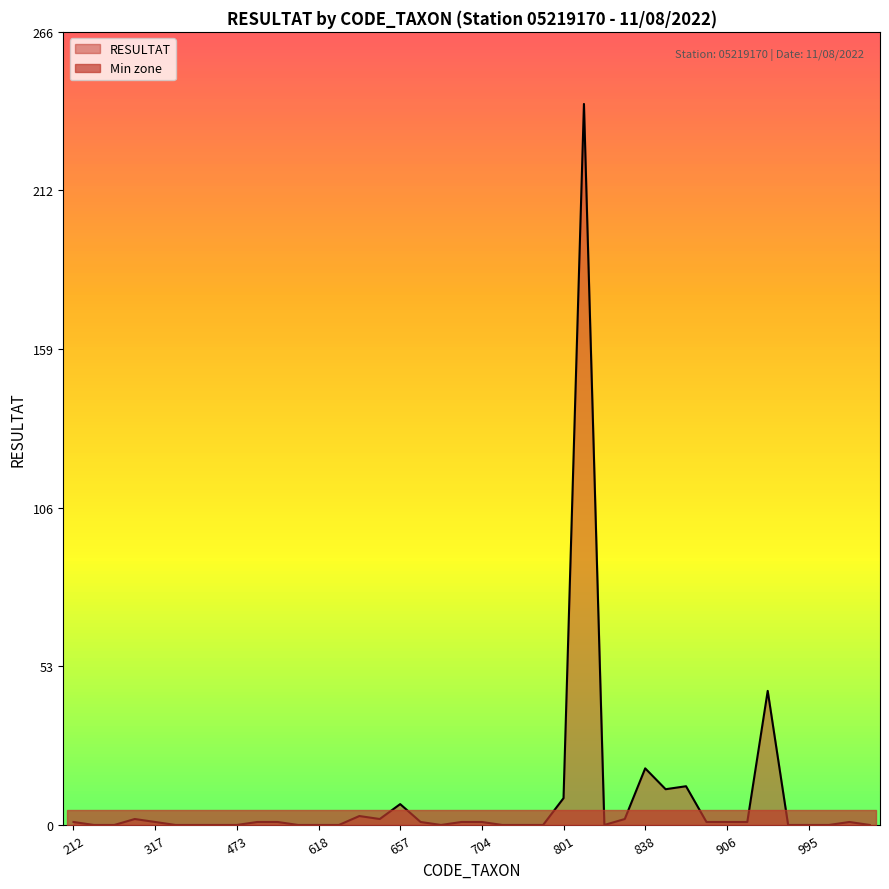

List the labels in order of value, smallest first.

231, 311, 363, 421, 457, 473, 608, 618, 619, 682, 719, 783, 796, 831, 973, 995, 1009, 1041, 212, 317, 502, 515, 671, 693, 704, 892, 906, 908, 1029, 312, 650, 837, 622, 657, 801, 887, 888, 838, 933, 807